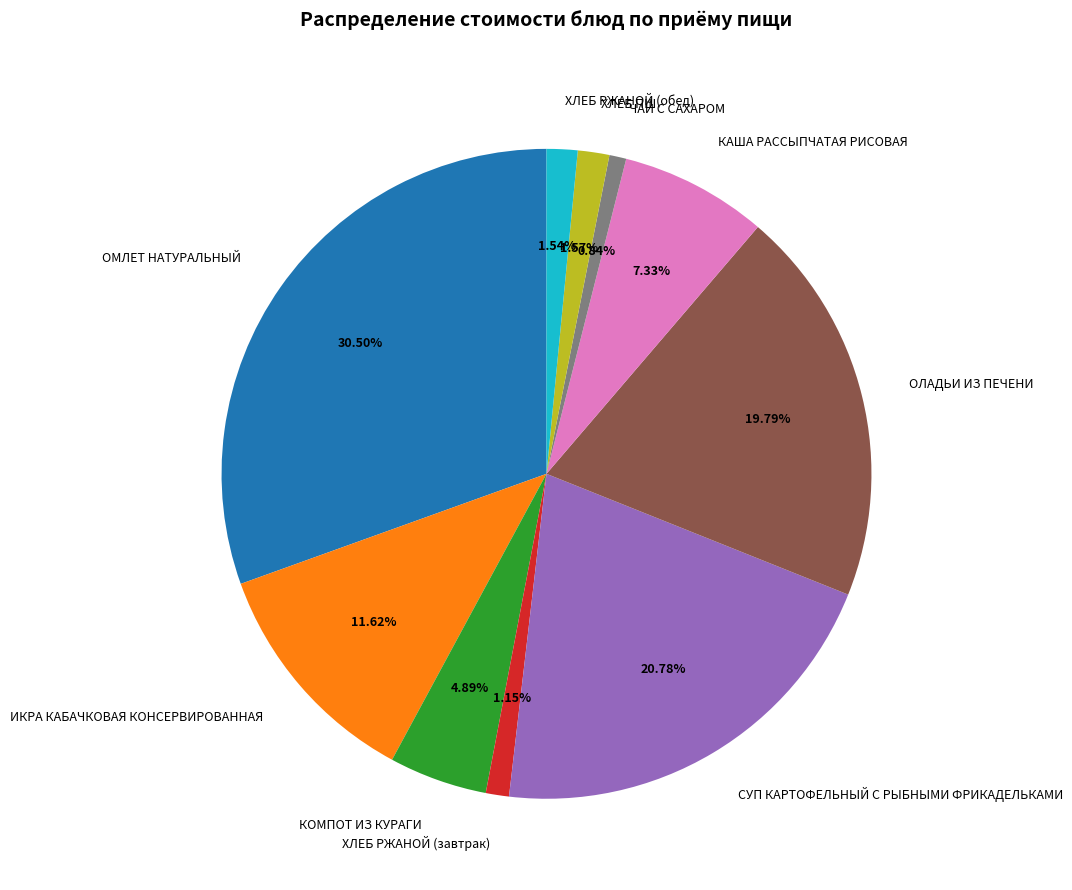

Is it true that ХЛЕБ ПШ is 2% of the pie?

True